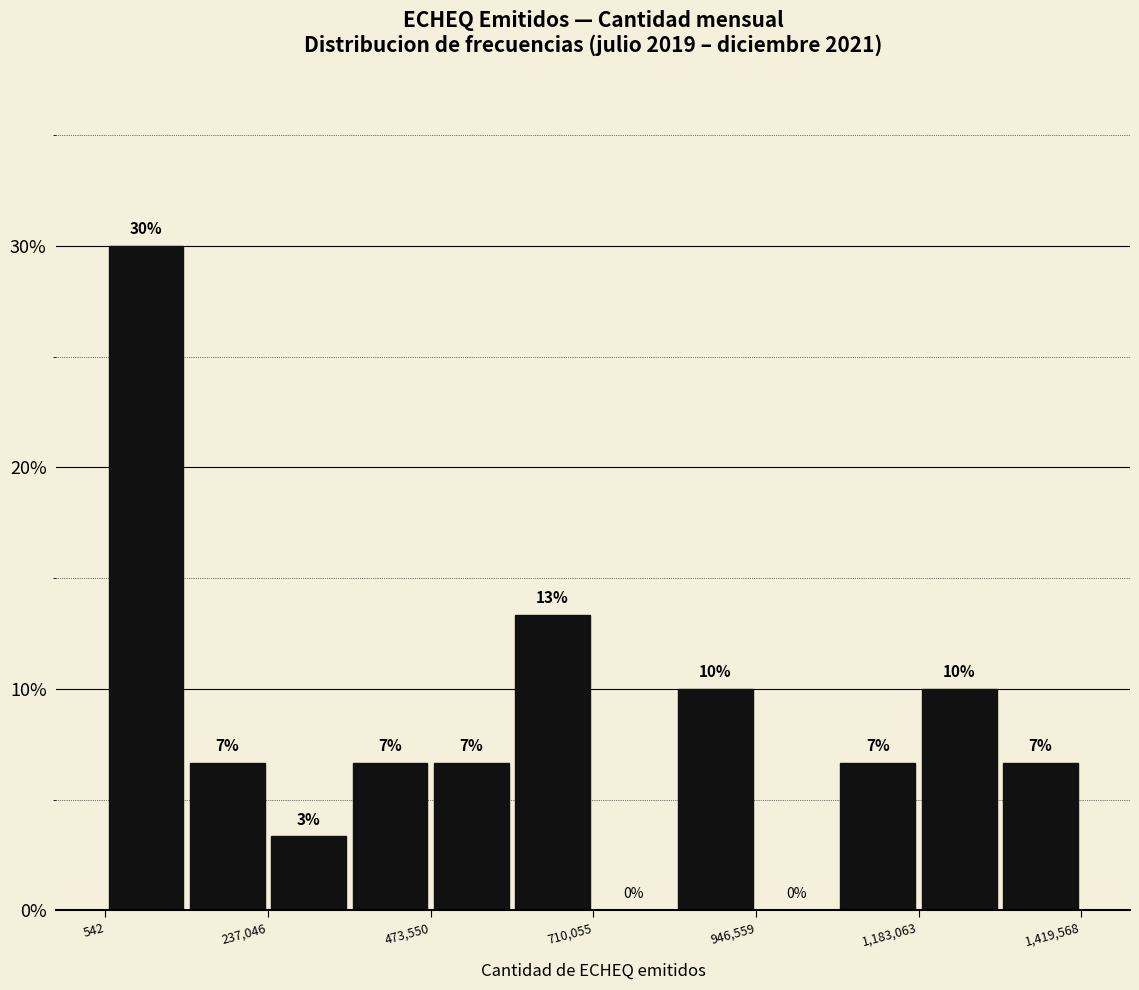

Around what value on the x-axis is the tallest bar? Give the approximate position of its centre, as read against the axis.

50000